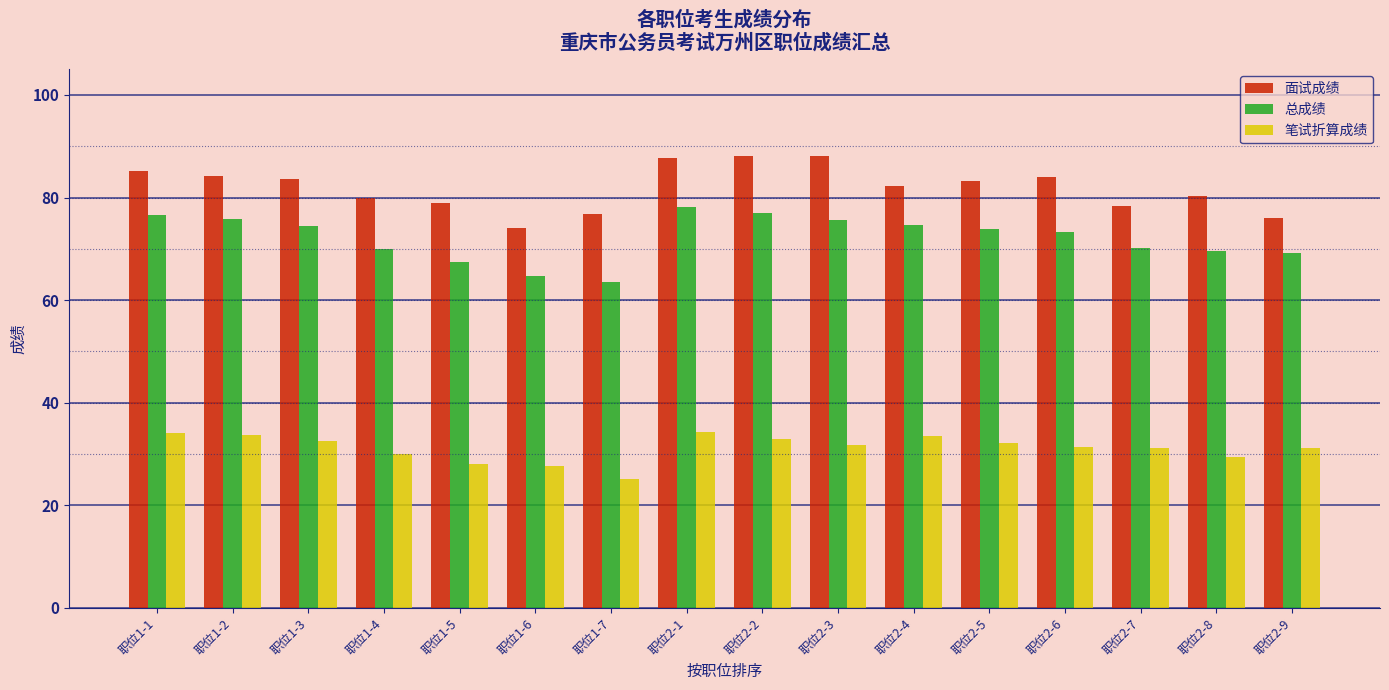

What are all the series names shown in the legend?

面试成绩, 总成绩, 笔试折算成绩